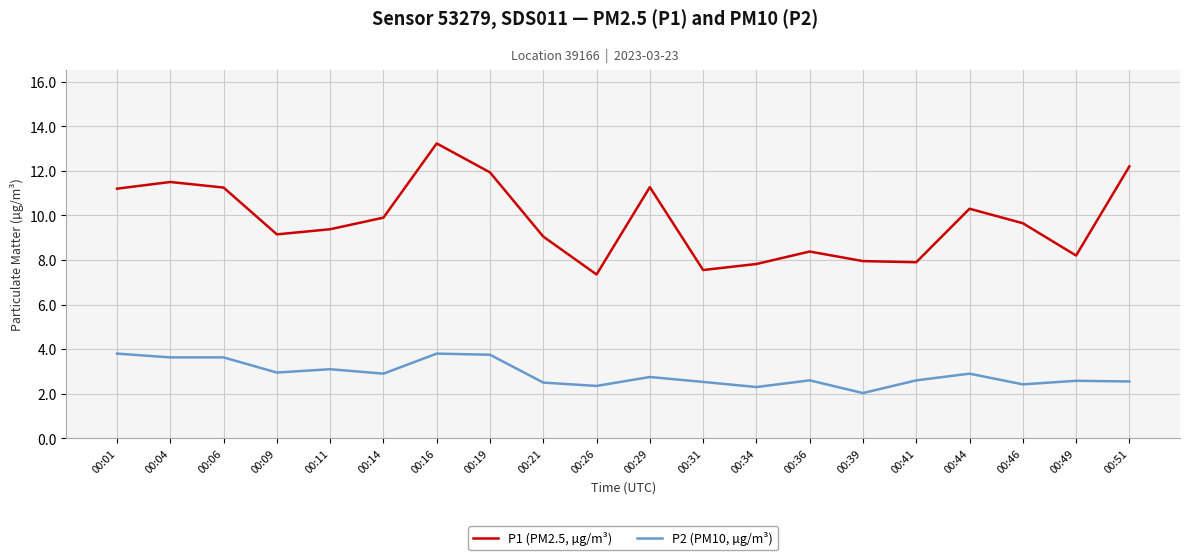

How many lines are shown in the chart?

2